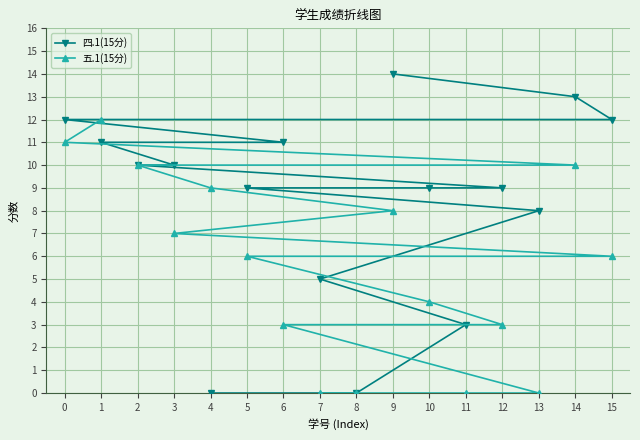

At which label does 四.1(15分) reach its peak?

9